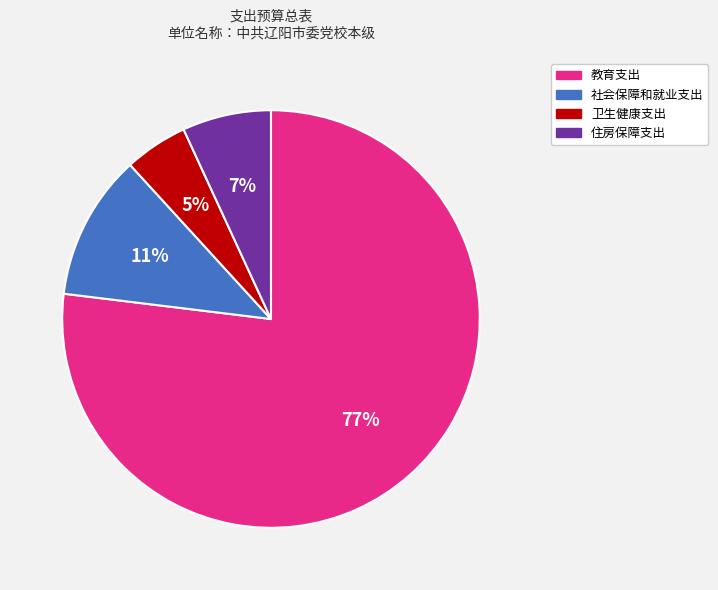

What is the ratio of the value at 卫生健康支出 to the value at 教育支出?

0.1